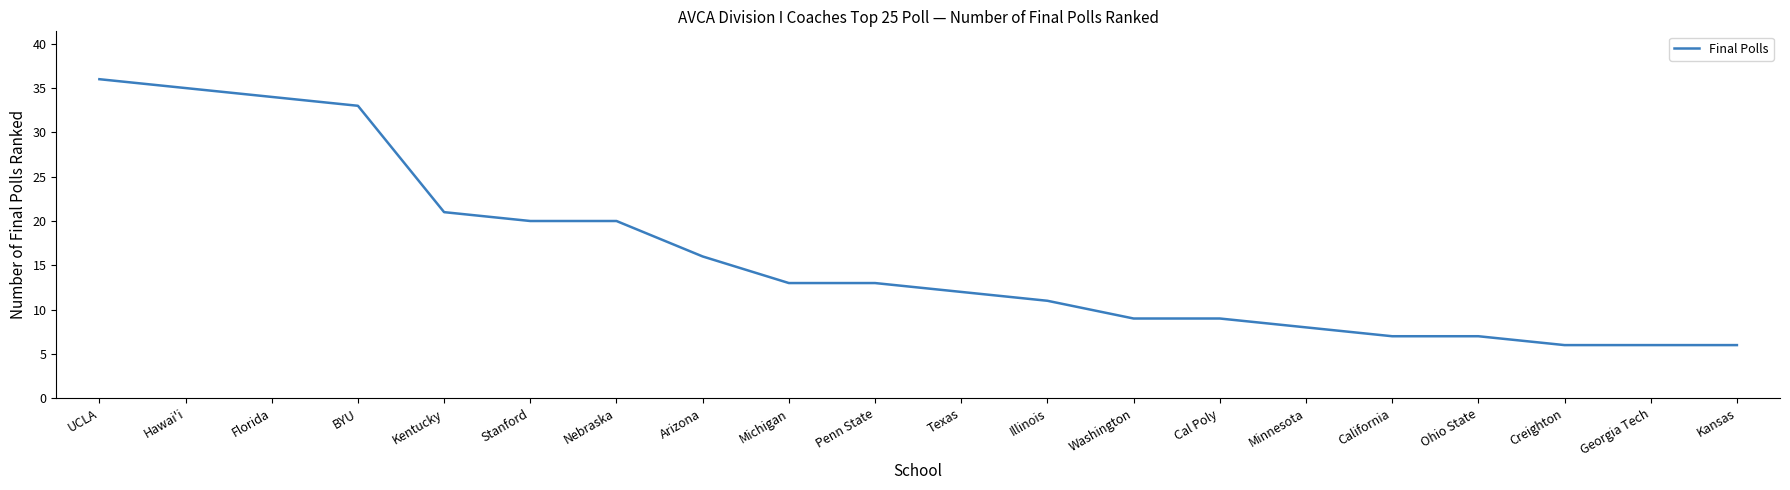

Is it true that the value at Kansas is 9?

False